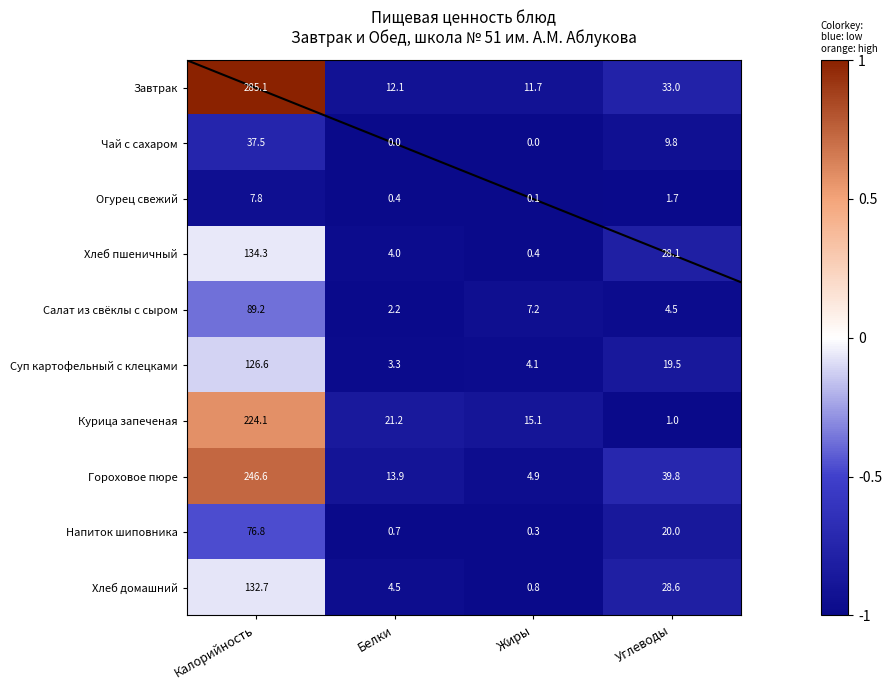

Which series has the largest total across all categories?

Завтрак